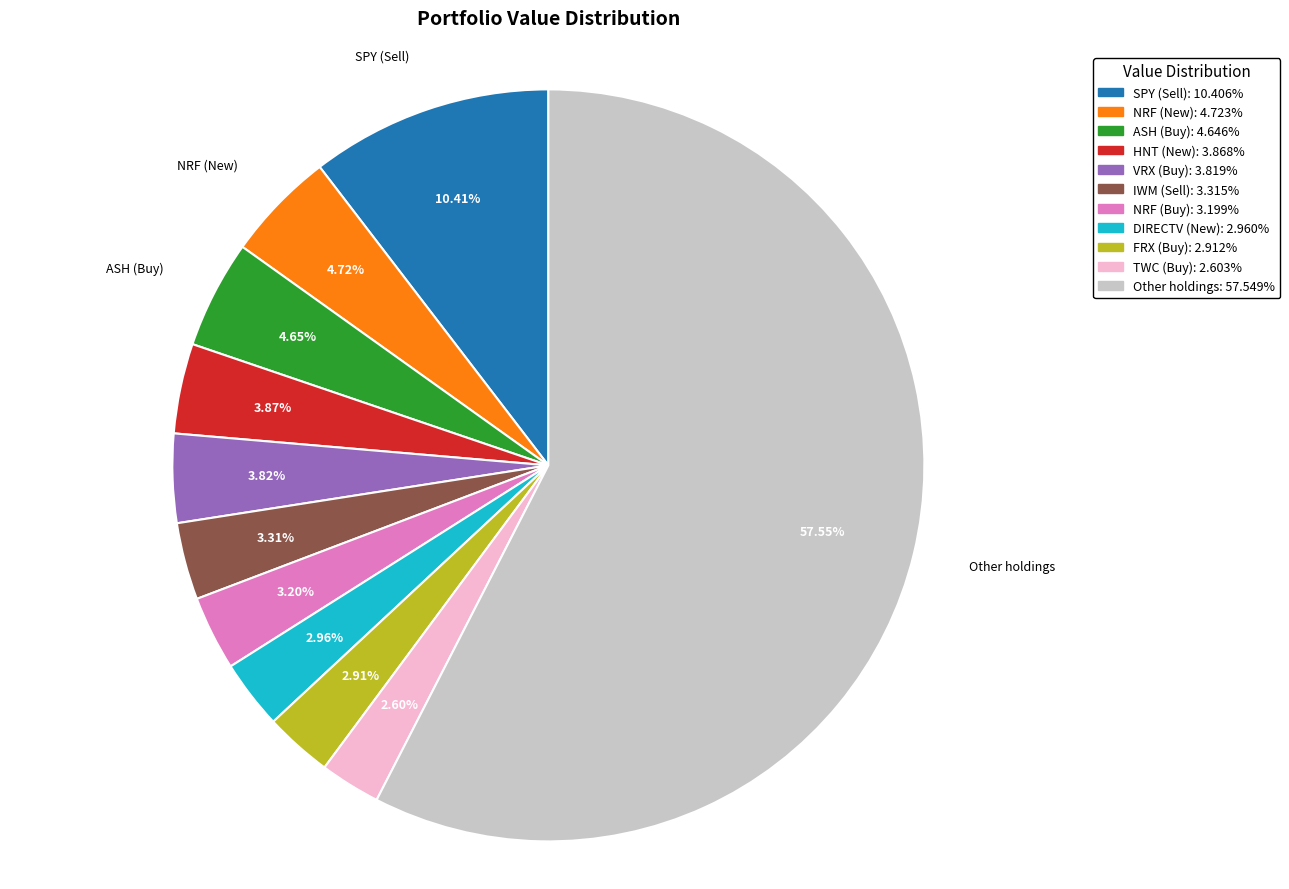

What is the largest slice in the pie chart?

Other holdings